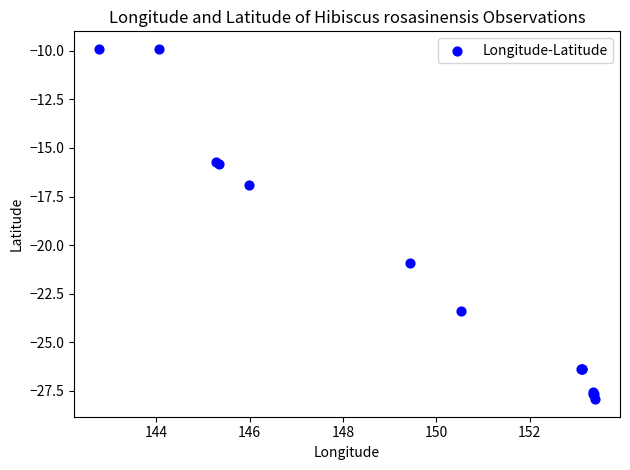

What Y value in the scatter plot is closest to -18?

-16.9